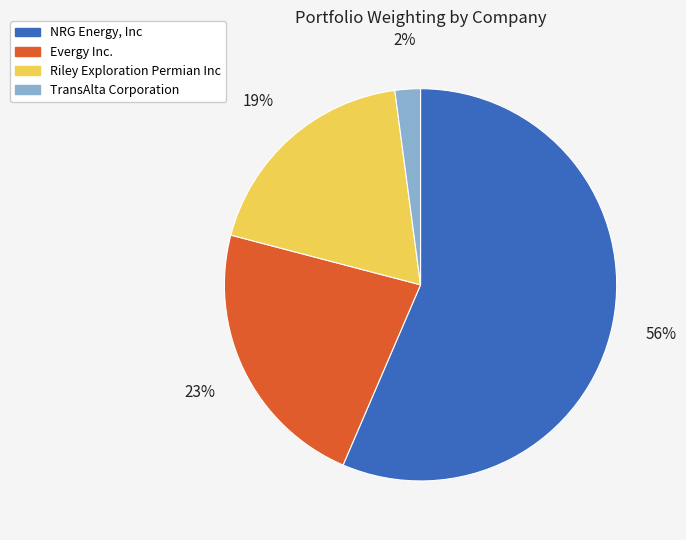

Is the sum of Evergy Inc. and NRG Energy, Inc greater than half?

Yes